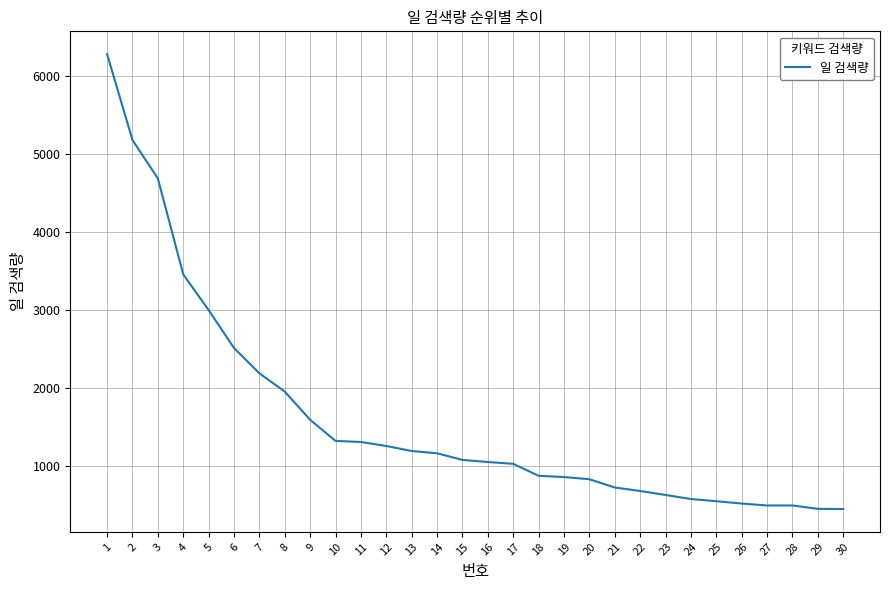

The value at 7 is 2185. True or false?

True